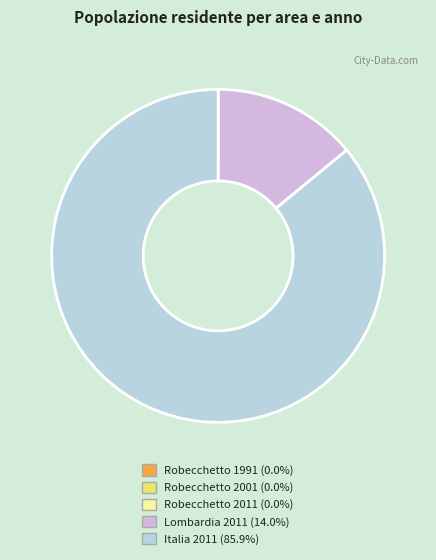

Which slice is the smallest?

Robecchetto 1991